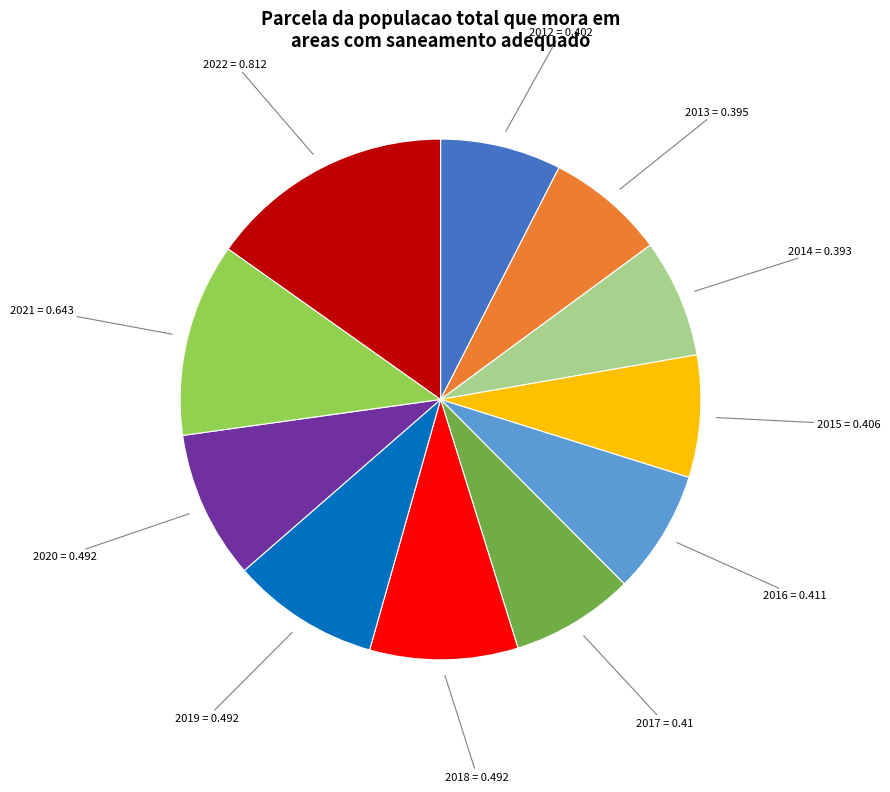

Is there any slice that represents more than half of the pie?

No